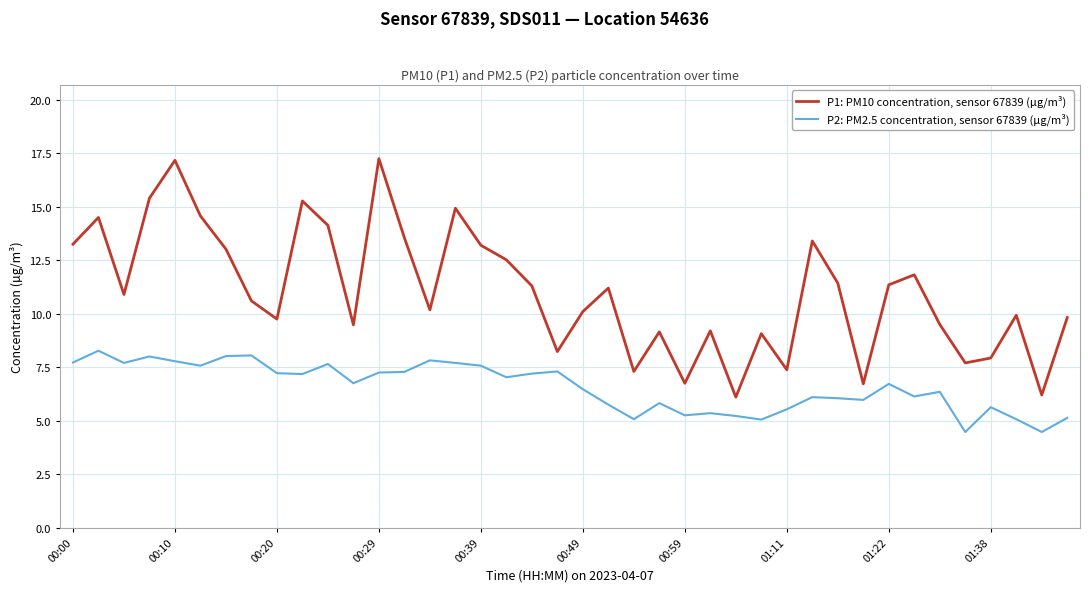

Which series has the largest total across all categories?

P1: PM10 concentration, sensor 67839 (µg/m³)